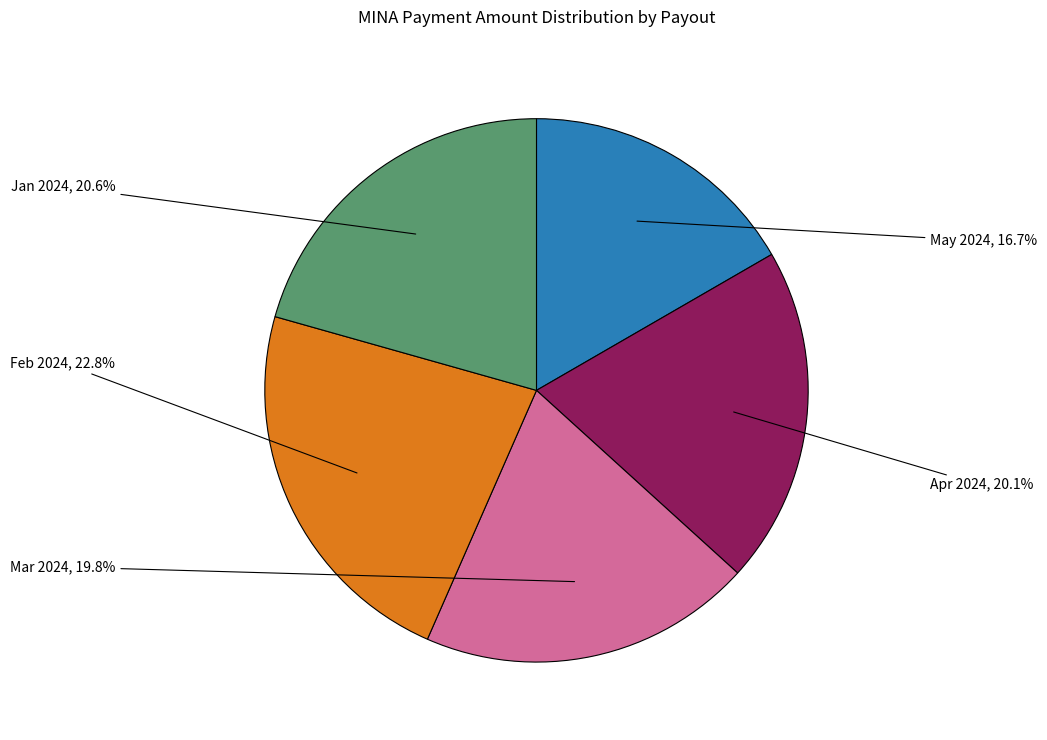

Is there a majority slice in this chart?

No